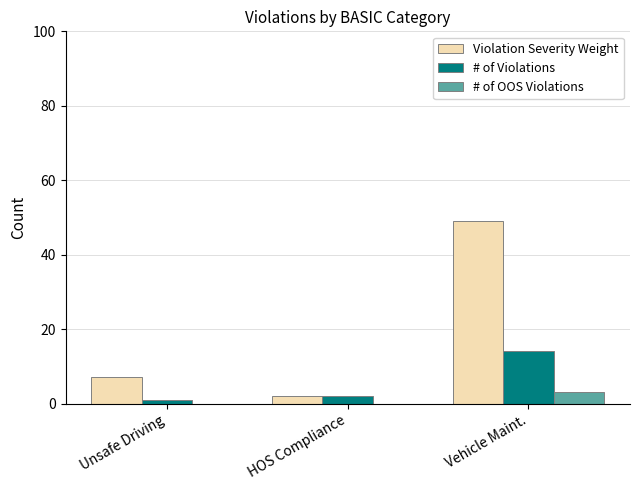

Which category has the highest value across all series?

Vehicle Maint.